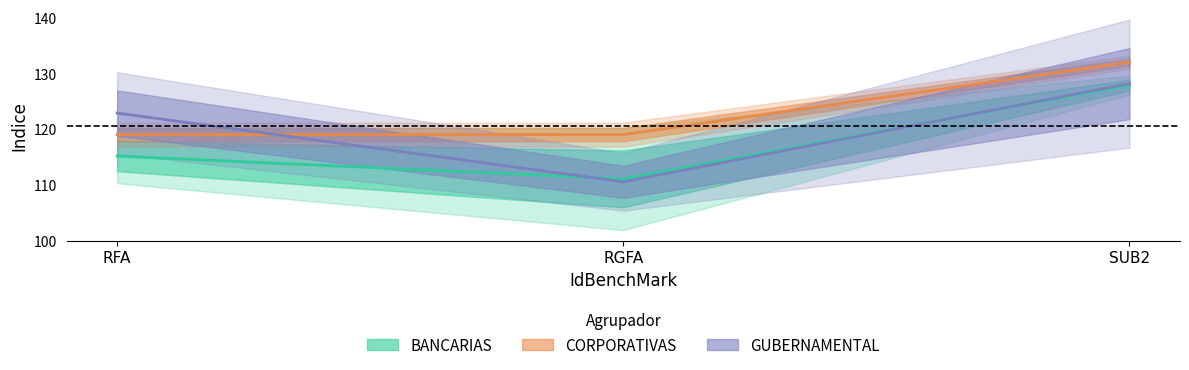

What is the difference between the maximum and minimum values in the GUBERNAMENTAL_Indice series?

17.7